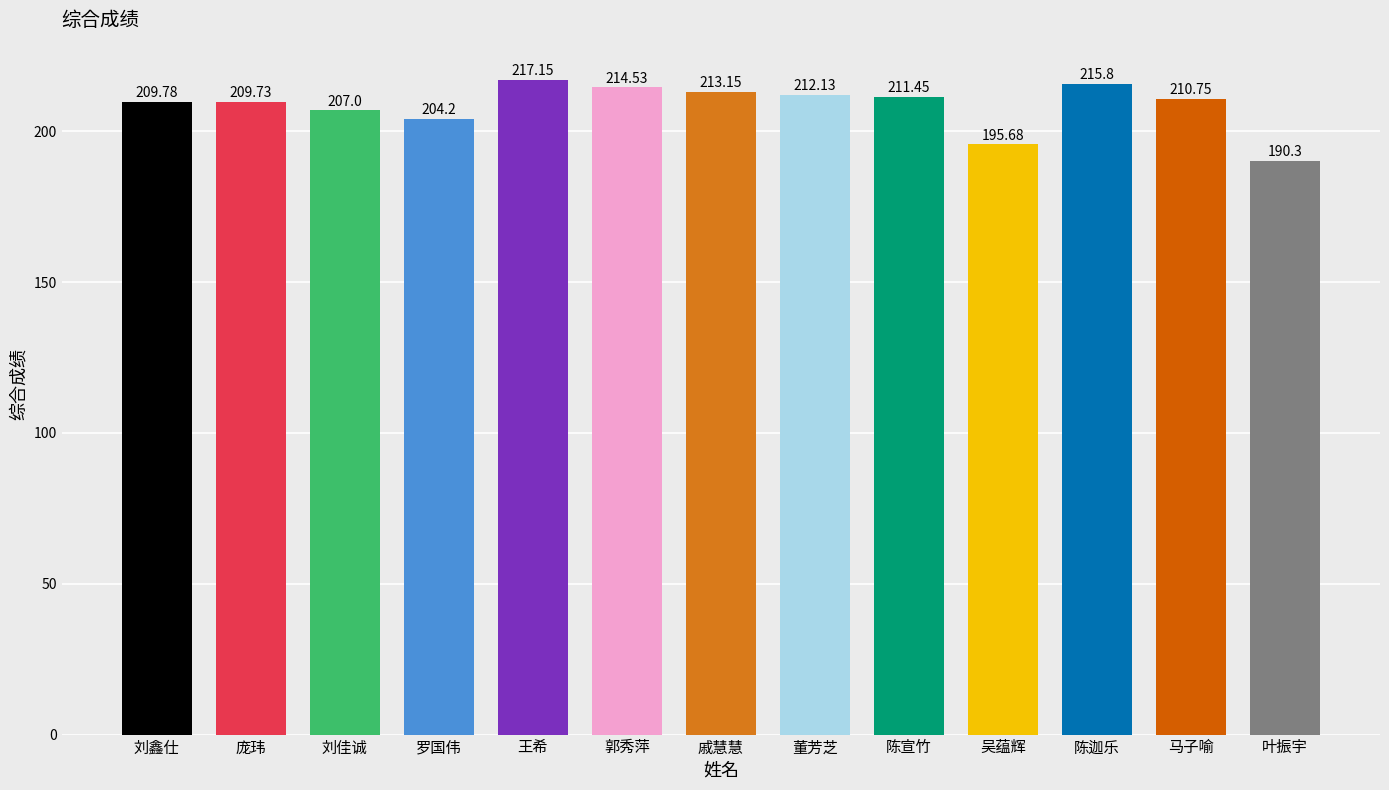

What is the smallest value displayed?

190.3